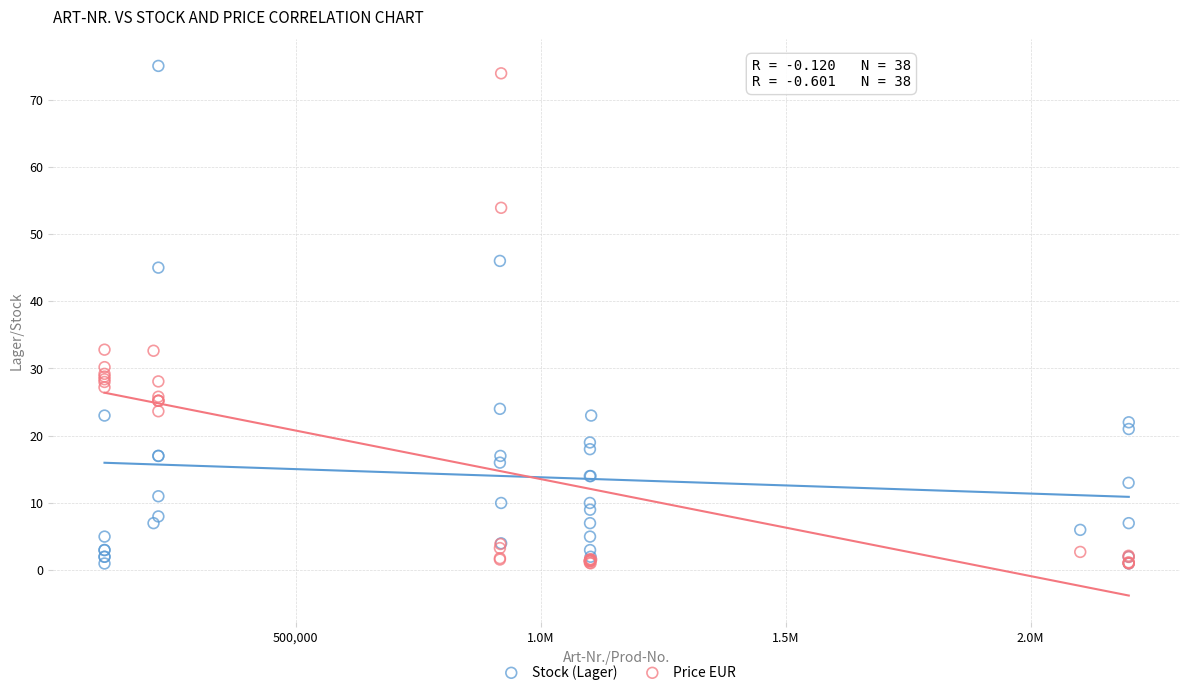

Which series reaches the maximum Y coordinate?

Stock (Lager)